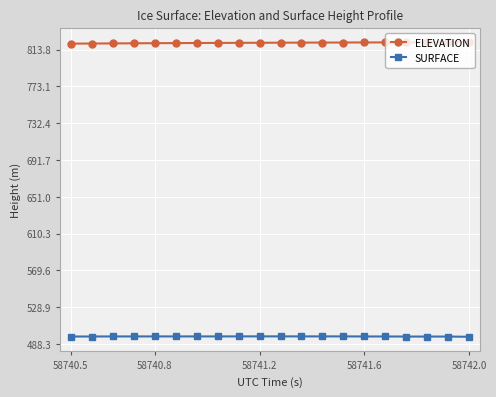

Rank the series by their maximum value, from highest to lowest.

ELEVATION, SURFACE